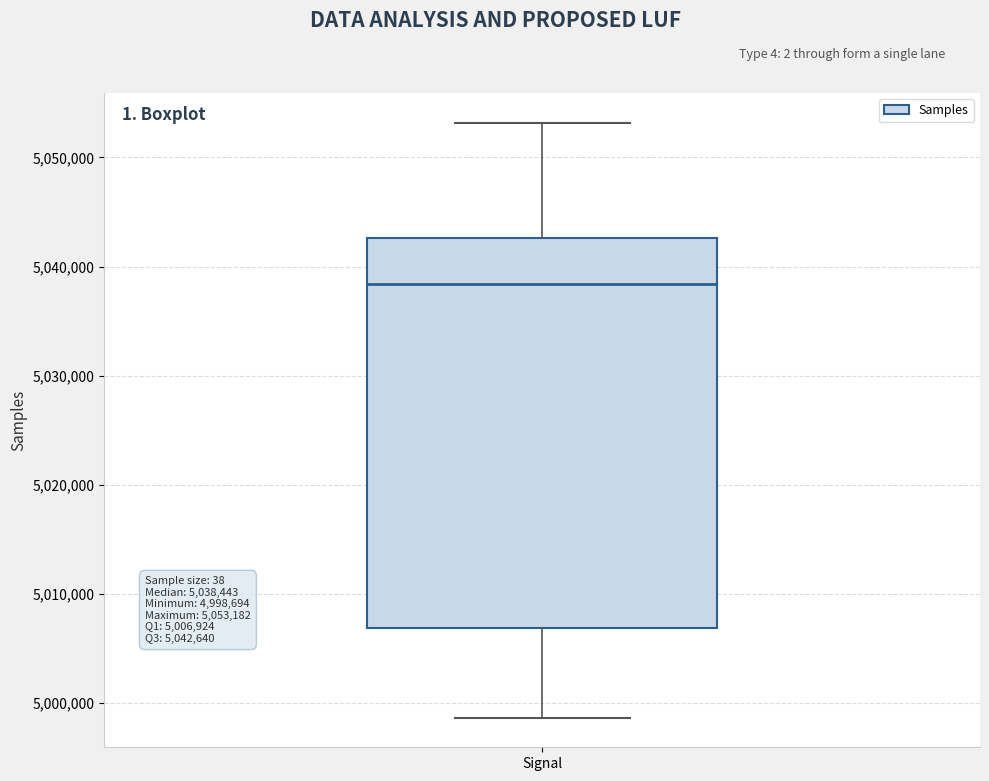

Read this box plot against the y-axis: the position of the median line, the range covered by the box, and the ends of both whiskers. The values are not printed on the chart, so give them approximately, as read against the axis.

median 5038000, box 5007000 to 5043000, whiskers 4999000 to 5053000